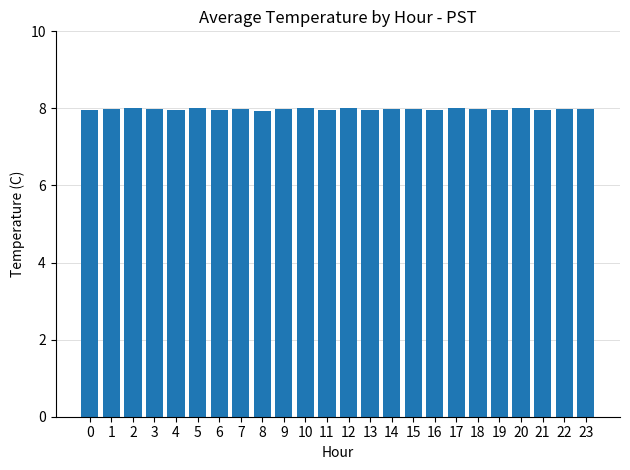

What is the smallest value displayed?

7.9